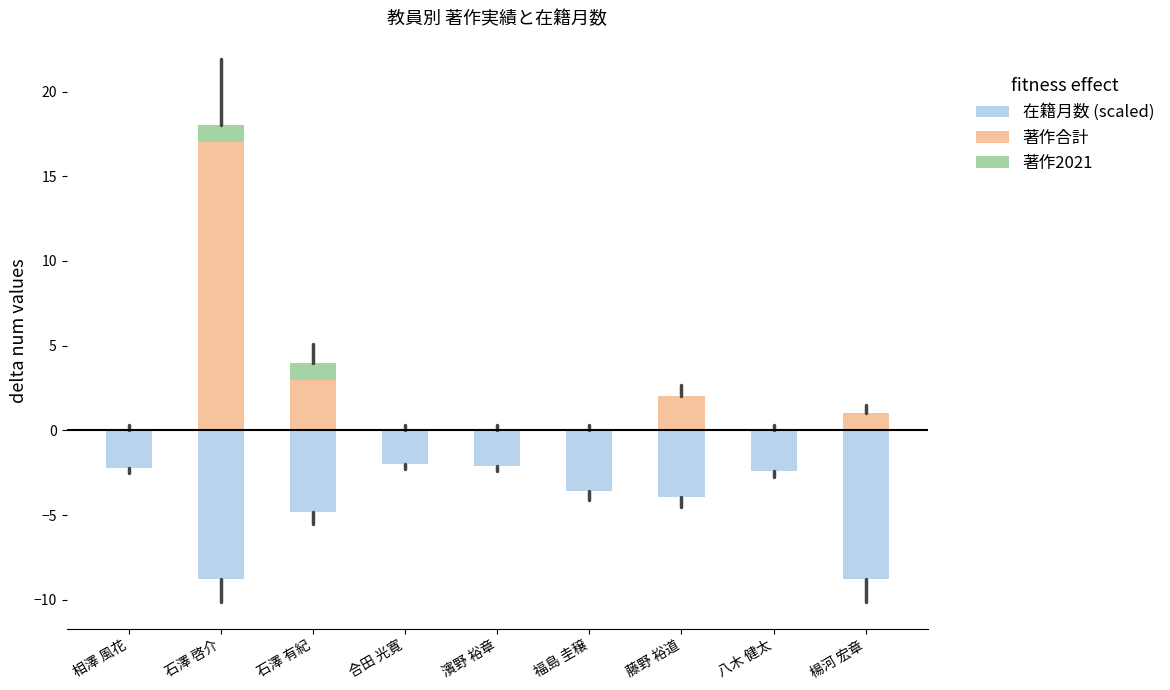

True or false: 在籍月数 (scaled) has a value of -2.2 at 相澤 風花.

True